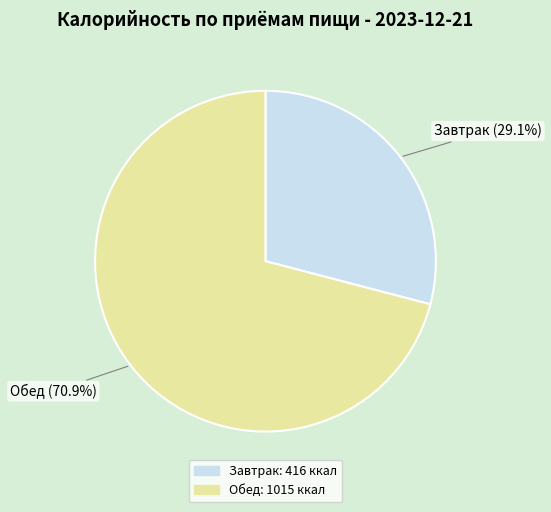

Which has a higher value, Обед or Завтрак?

Обед